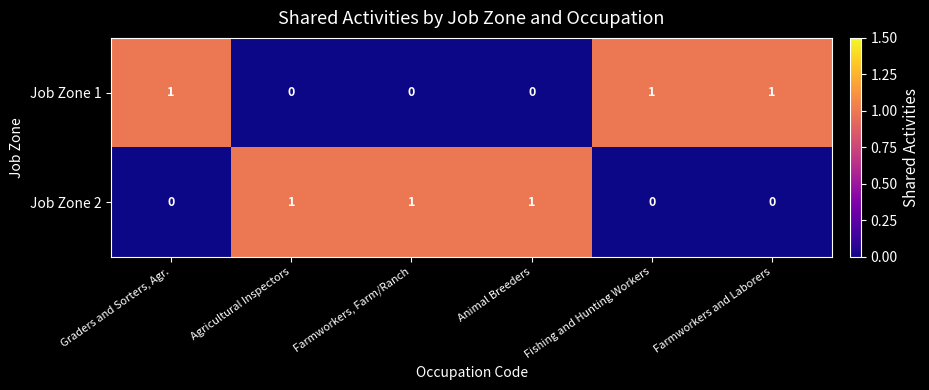

At how many categories does at least one series exceed 0?

6